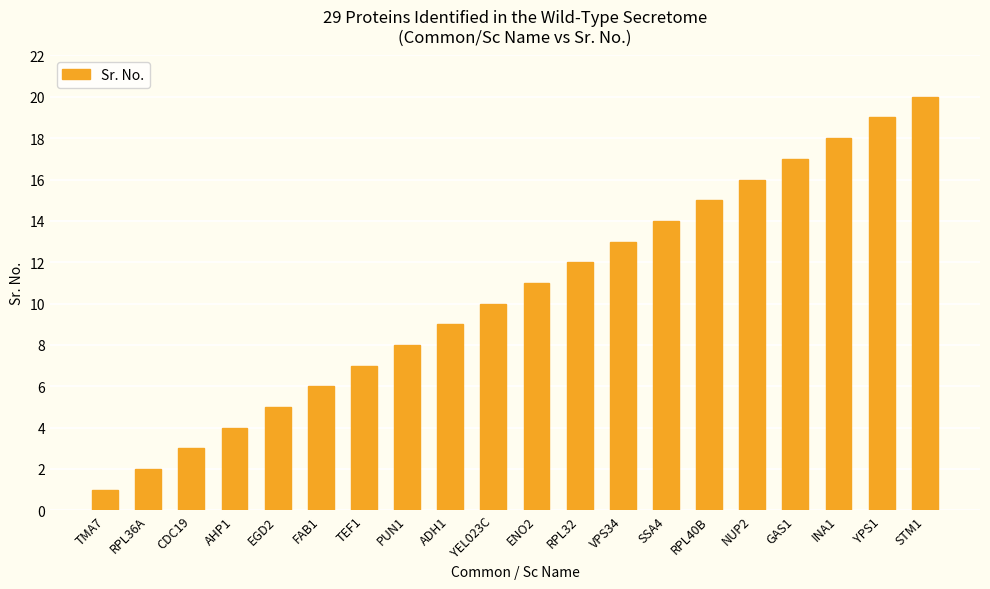

Which category has the highest value across all series?

STM1